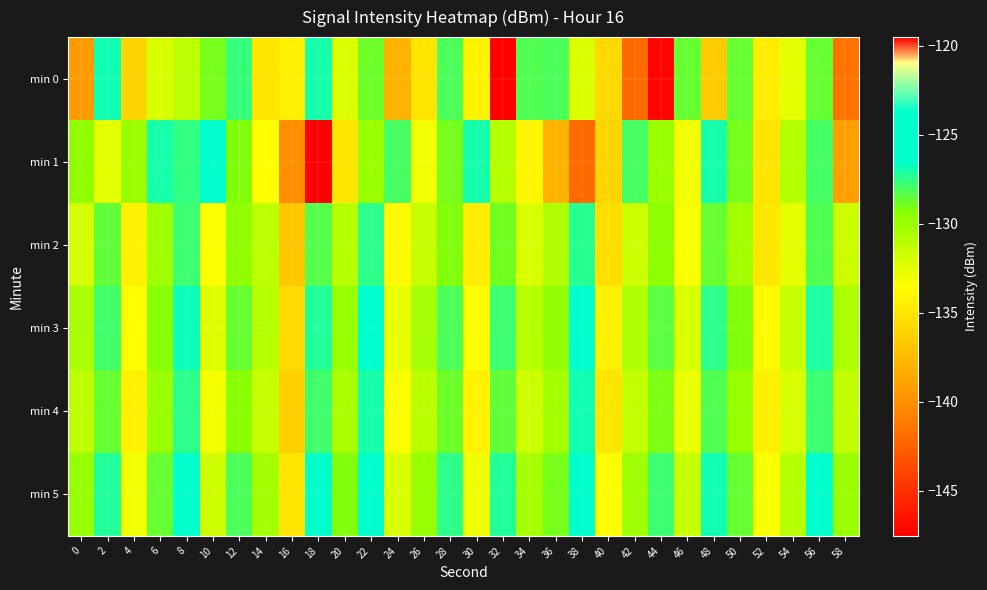

Reading left to right, list all the values displayed in this chart.

min 0: 0=-139.4	2=-126.9	4=-136.1	6=-132.2	8=-131.2	10=-129.0	12=-127.6	14=-135.0	16=-134.4	18=-127.0	20=-132.3	22=-128.7	24=-137.9	26=-135.0	28=-128.1	30=-134.1	32=-119.5	34=-128.2	36=-128.1	38=-132.3	40=-135.8	42=-142.0	44=-147.3	46=-128.7	48=-136.6	50=-128.7	52=-134.6	54=-132.6	56=-128.7	58=-141.6
min 1: 0=-129.6	2=-132.6	4=-129.9	6=-127.0	8=-127.5	10=-125.2	12=-129.2	14=-133.6	16=-140.2	18=-147.5	20=-135.0	22=-130.0	24=-128.0	26=-133.0	28=-129.0	30=-127.0	32=-131.0	34=-134.0	36=-138.0	38=-142.0	40=-136.0	42=-128.0	44=-130.0	46=-133.0	48=-127.0	50=-129.0	52=-135.0	54=-131.0	56=-128.0	58=-139.0
min 2: 0=-132.0	2=-128.5	4=-134.2	6=-130.1	8=-127.8	10=-133.4	12=-129.6	14=-131.2	16=-136.7	18=-128.3	20=-130.9	22=-127.4	24=-133.8	26=-131.5	28=-129.2	30=-134.6	32=-128.9	34=-132.1	36=-130.7	38=-127.3	40=-135.4	42=-131.8	44=-129.5	46=-133.2	48=-128.6	50=-130.3	52=-134.9	54=-132.6	56=-128.2	58=-131.7
min 3: 0=-130.5	2=-127.9	4=-133.6	6=-129.3	8=-126.8	10=-132.4	12=-128.7	14=-130.9	16=-135.6	18=-127.2	20=-129.8	22=-126.3	24=-132.7	26=-130.4	28=-128.1	30=-133.5	32=-127.8	34=-131.0	36=-129.6	38=-126.2	40=-134.3	42=-130.7	44=-128.4	46=-132.1	48=-127.5	50=-129.2	52=-133.8	54=-131.5	56=-127.1	58=-130.6
min 4: 0=-131.2	2=-128.6	4=-134.3	6=-130.0	8=-127.5	10=-133.1	12=-129.4	14=-131.6	16=-136.3	18=-127.9	20=-130.5	22=-127.0	24=-133.4	26=-131.1	28=-128.8	30=-134.2	32=-128.5	34=-131.7	36=-130.3	38=-126.9	40=-135.0	42=-131.4	44=-129.1	46=-132.8	48=-128.2	50=-129.9	52=-134.5	54=-132.2	56=-127.8	58=-131.3
min 5: 0=-129.8	2=-127.2	4=-133.0	6=-128.7	8=-126.2	10=-131.8	12=-128.1	14=-130.3	16=-135.0	18=-126.6	20=-129.2	22=-125.7	24=-132.1	26=-129.8	28=-127.5	30=-132.9	32=-127.2	34=-130.4	36=-129.0	38=-125.6	40=-133.7	42=-130.1	44=-127.8	46=-131.5	48=-126.9	50=-128.6	52=-133.2	54=-130.9	56=-126.5	58=-130.0